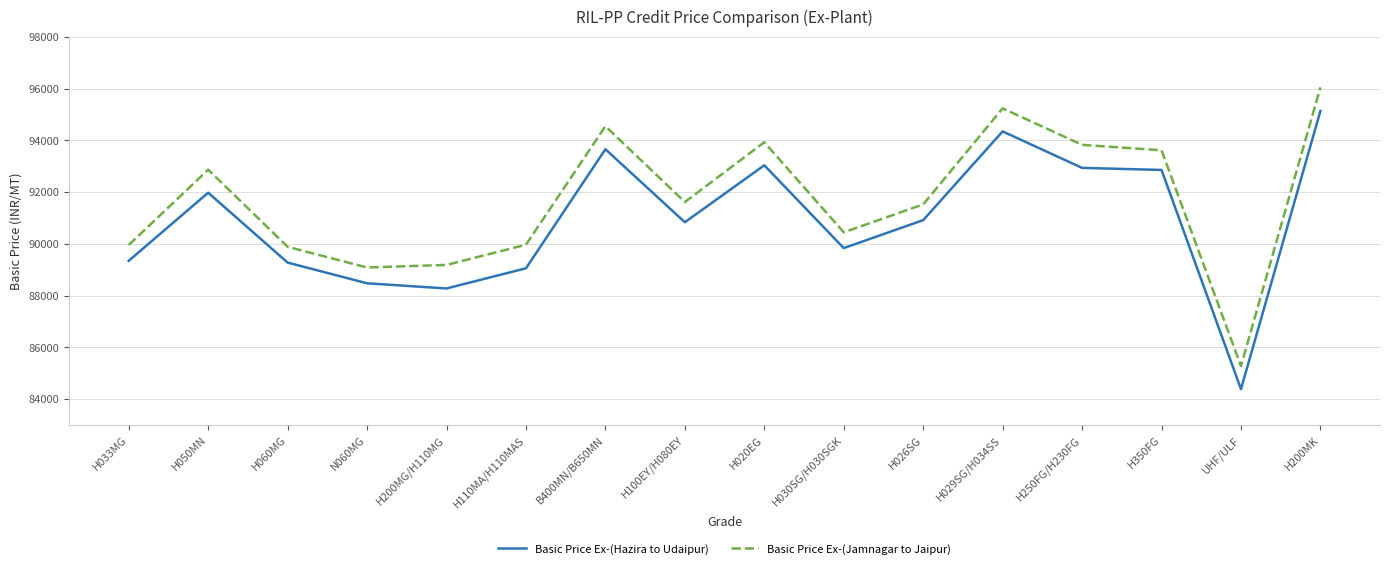

Which series changed the most between H060MG and H200MK?

Basic Price Ex-(Jamnagar to Jaipur)